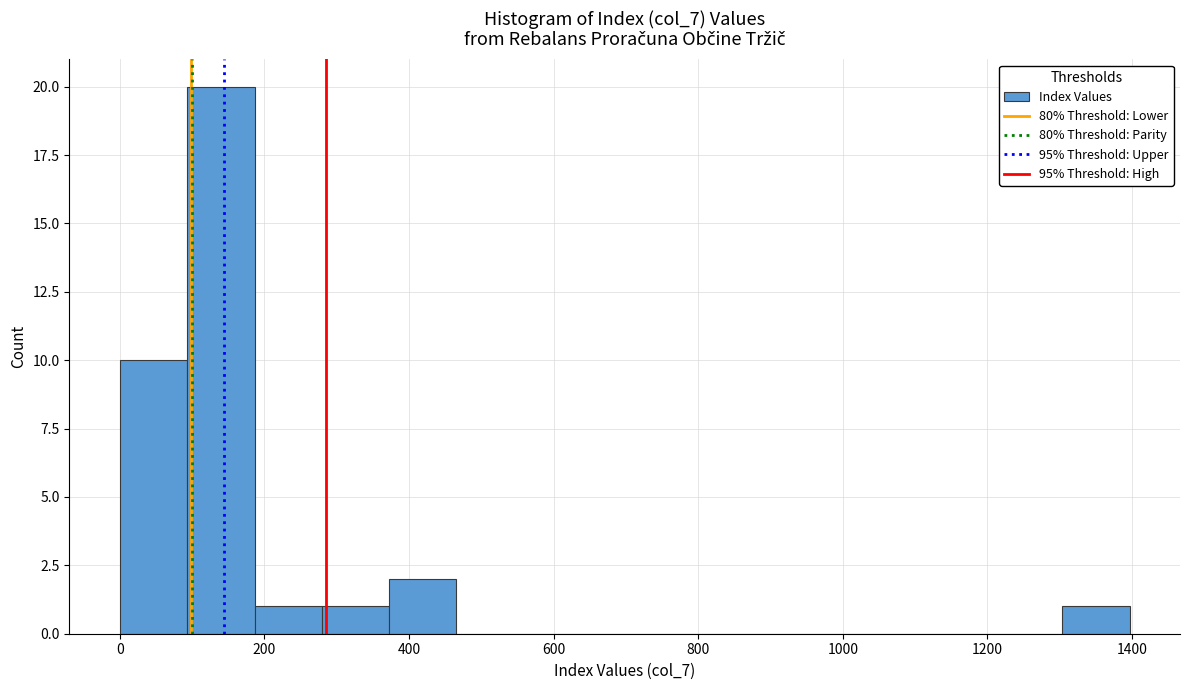

Reading left to right, list every bar in this chart as the range it spans on the x-axis followed by its height. Neither the bar edges nor the heights are printed on the chart, so give them approximately, as read against the axes.

0 to 100: 10
100 to 180: 20
180 to 280: 1
280 to 380: 1
380 to 460: 2
460 to 560: 0
560 to 660: 0
660 to 740: 0
740 to 840: 0
840 to 940: 0
940 to 1020: 0
1020 to 1120: 0
1120 to 1220: 0
1220 to 1300: 0
1300 to 1400: 1